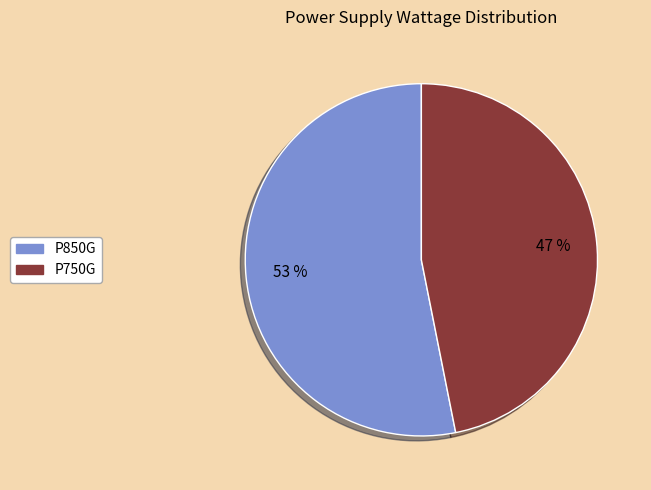

Combined, do P850G and P750G account for over 50%?

Yes